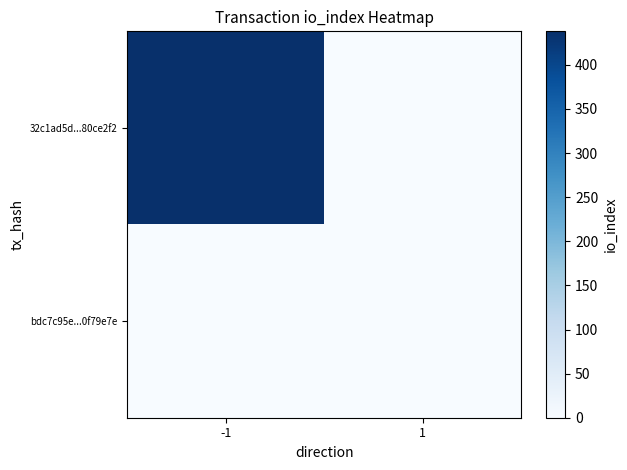

Which series changed the most between -1 and 1?

32c1ad5d...80ce2f2